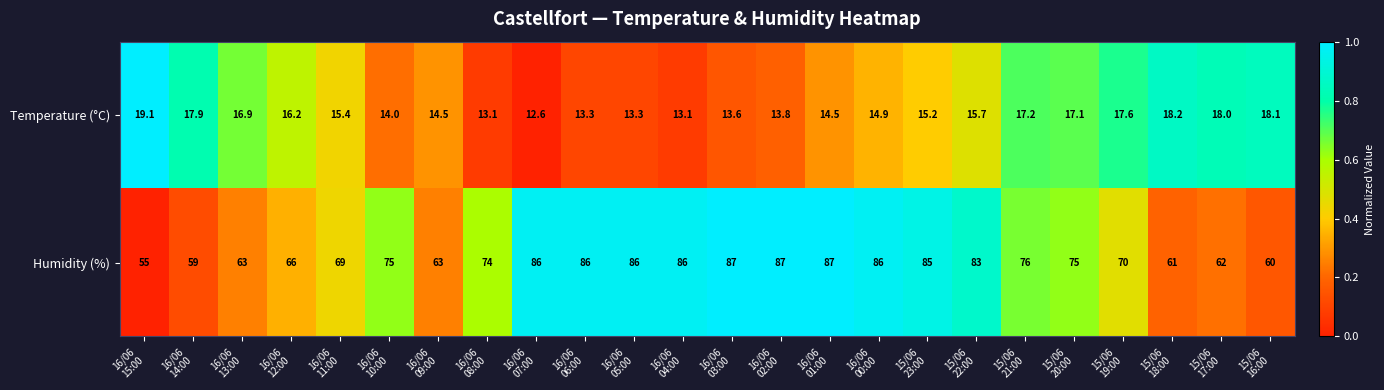

Which series has the largest total across all categories?

Humidity (%)